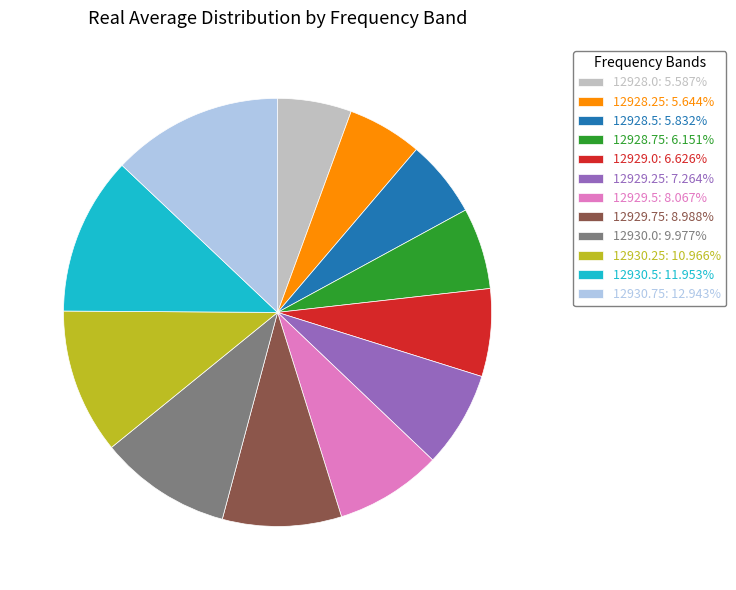

Is the sum of 12930.0: 9.977% and 12928.75: 6.151% greater than half?

No